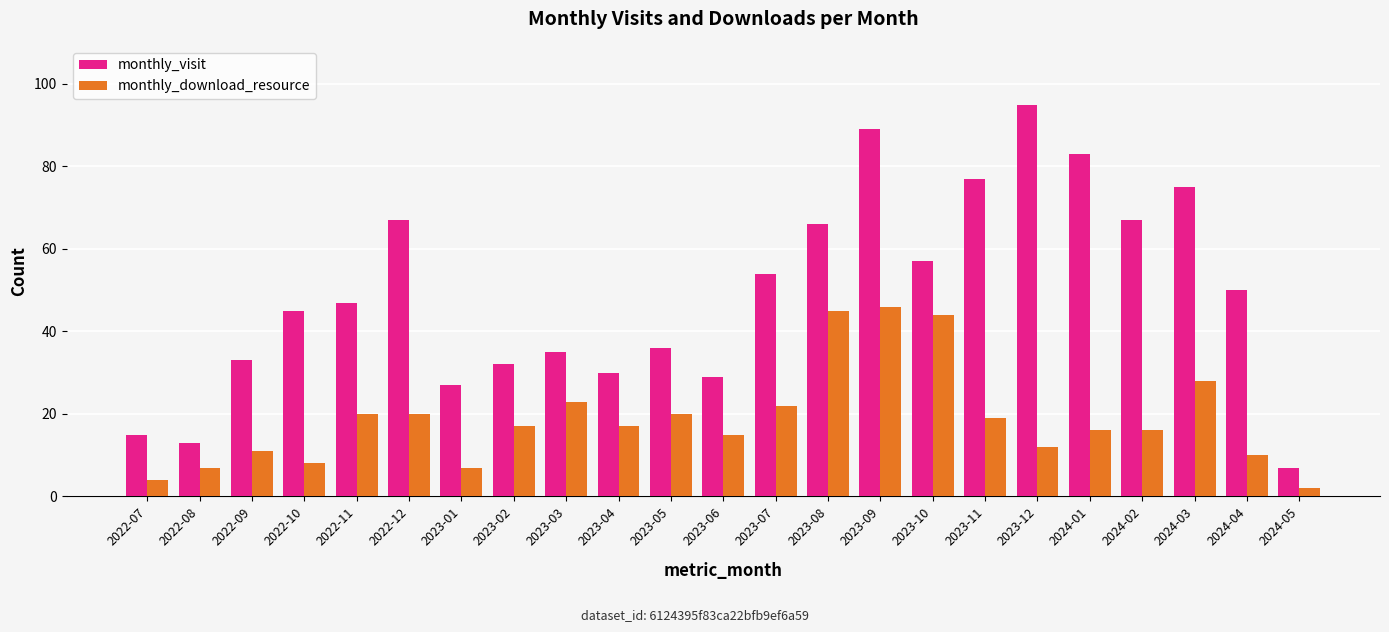

How many groups of bars are there?

23